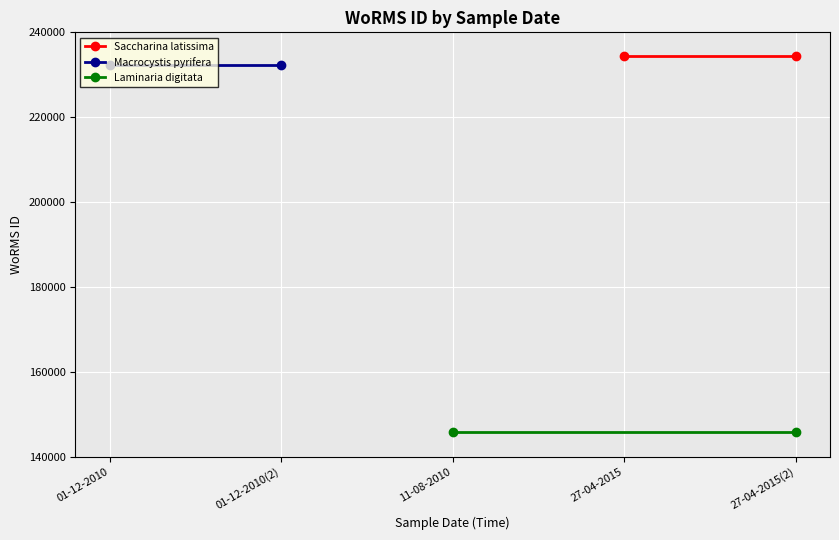

What is the average value of the Macrocystis pyrifera series?

232231